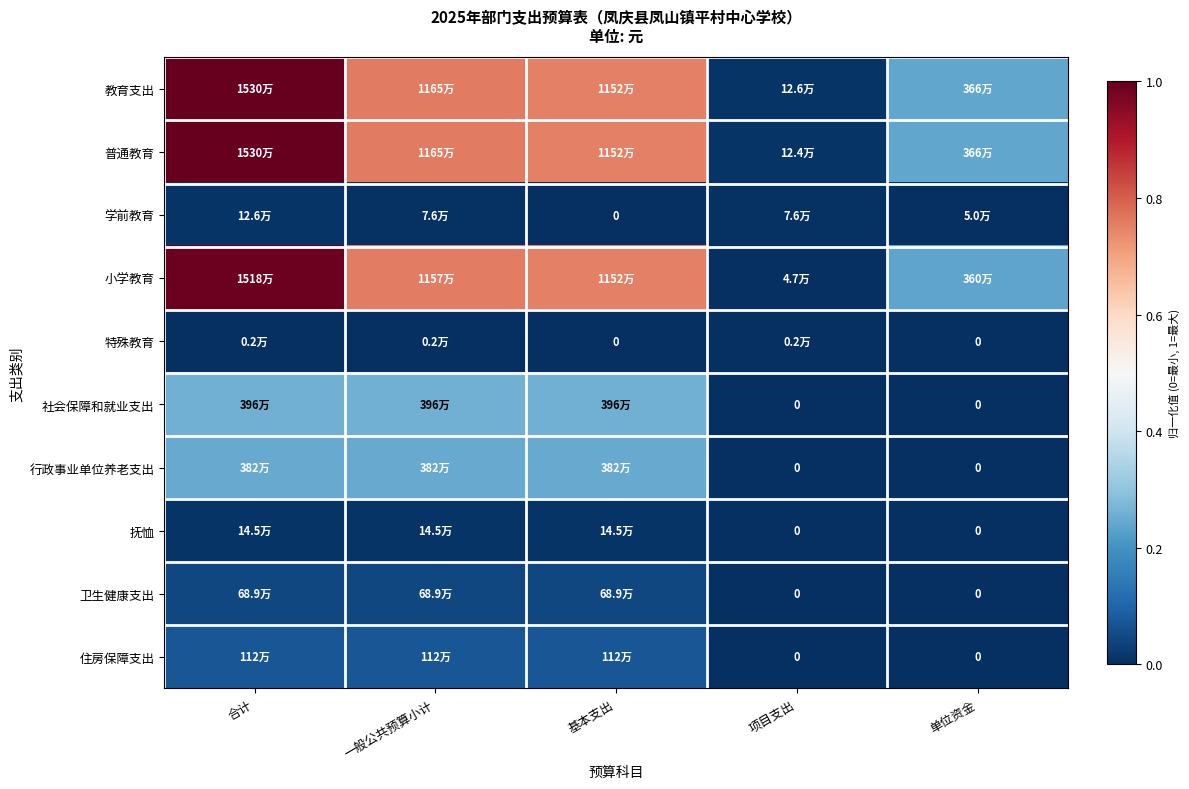

At 合计, list the series in order from largest to smallest.

教育支出, 普通教育, 小学教育, 社会保障和就业支出, 行政事业单位养老支出, 住房保障支出, 卫生健康支出, 抚恤, 学前教育, 特殊教育